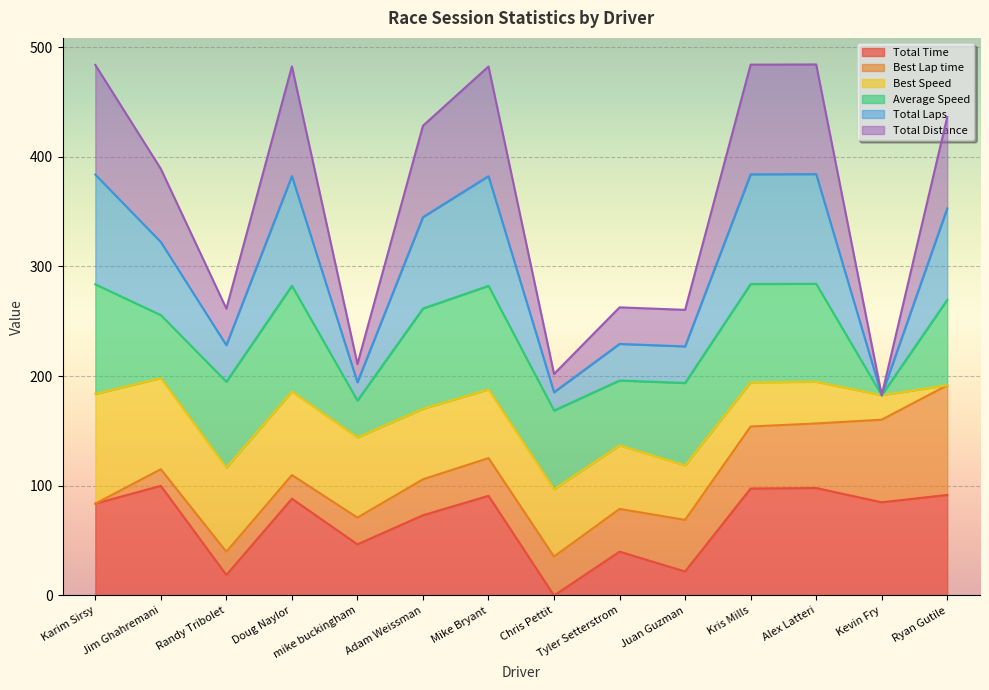

At which category is the sum across all series the highest?

Alex Latteri